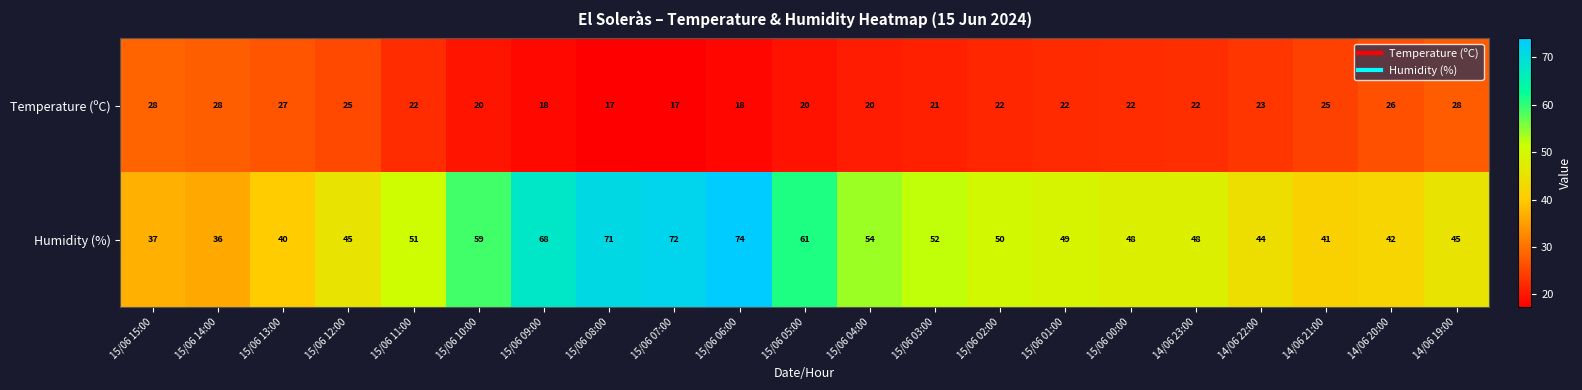

What is the average value of the Temperature (ºC) series?

22